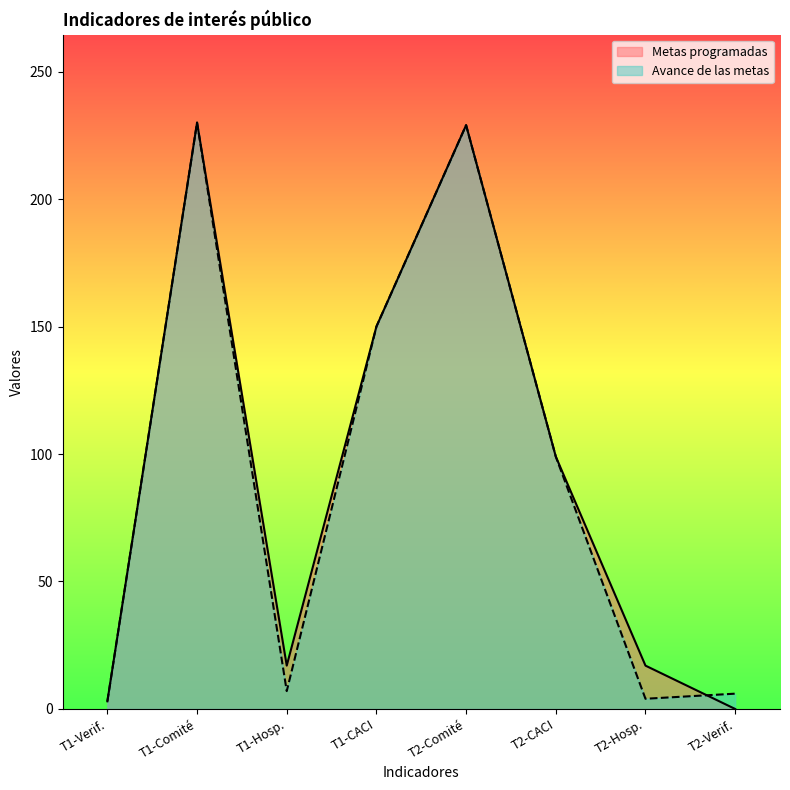

At which label is Avance de las metas closest to 116?

T2-CACI